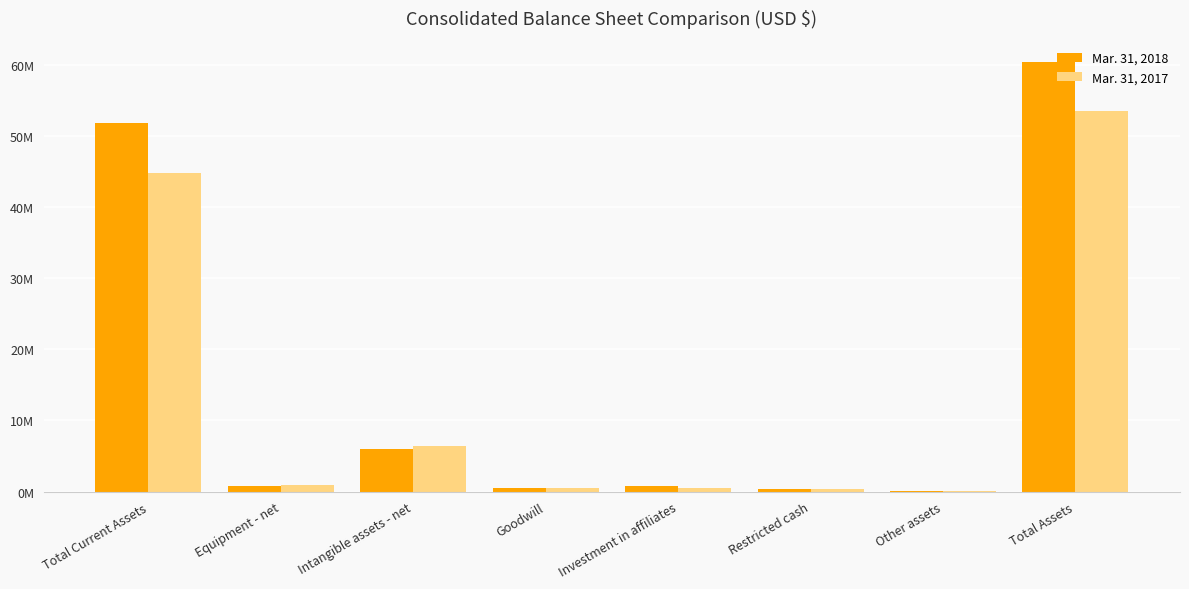

Are the bars grouped side by side (vs. stacked)?

Yes